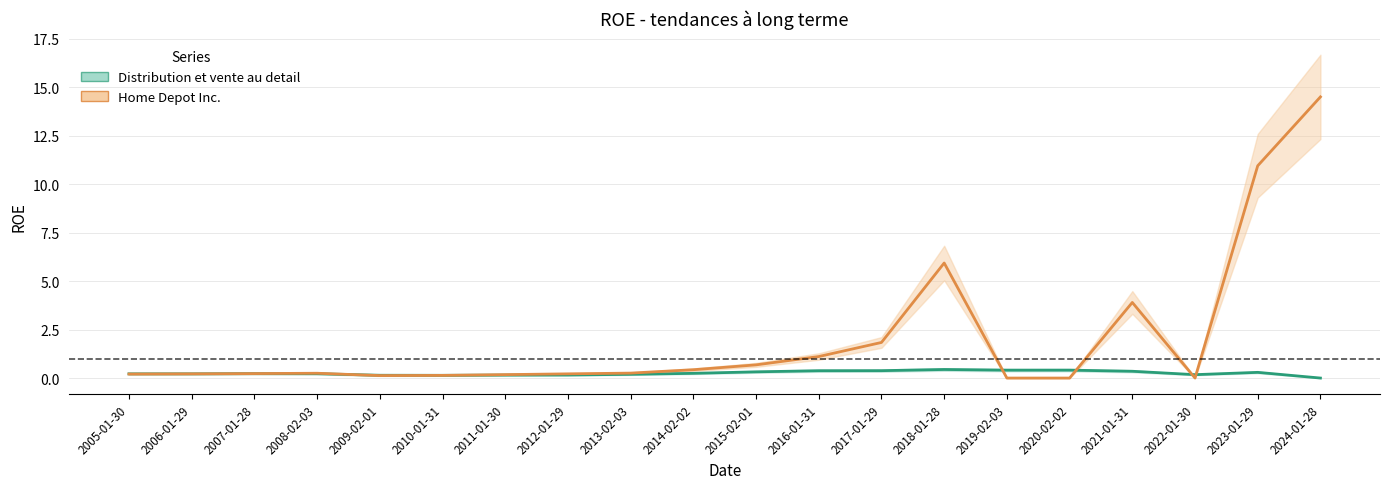

How many lines are shown in the chart?

2